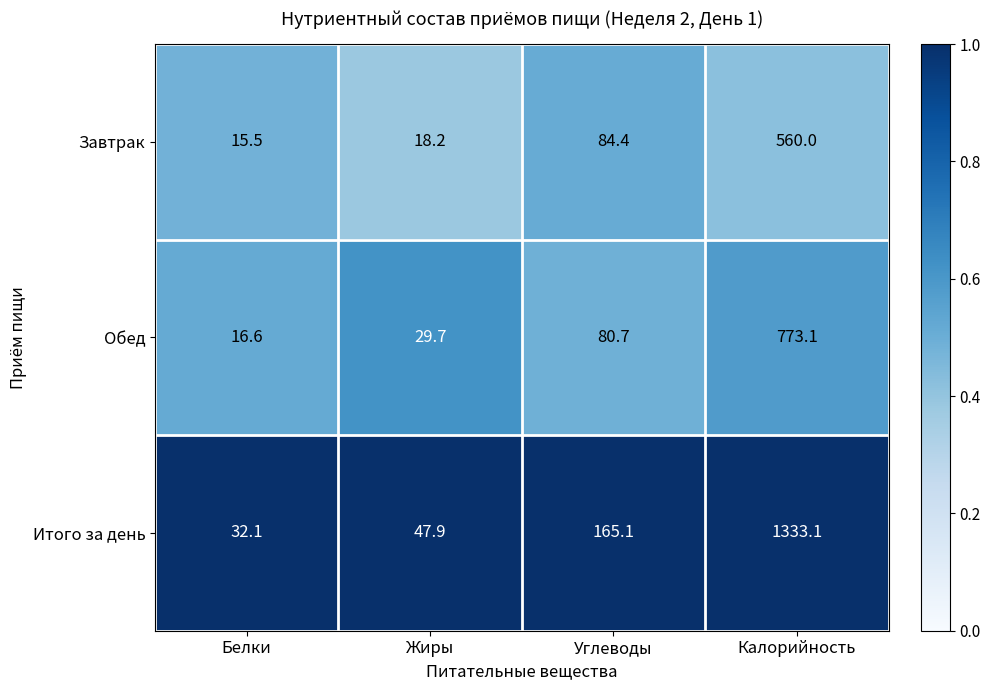

The Итого за день series shows 77.0 at Жиры. True or false?

False